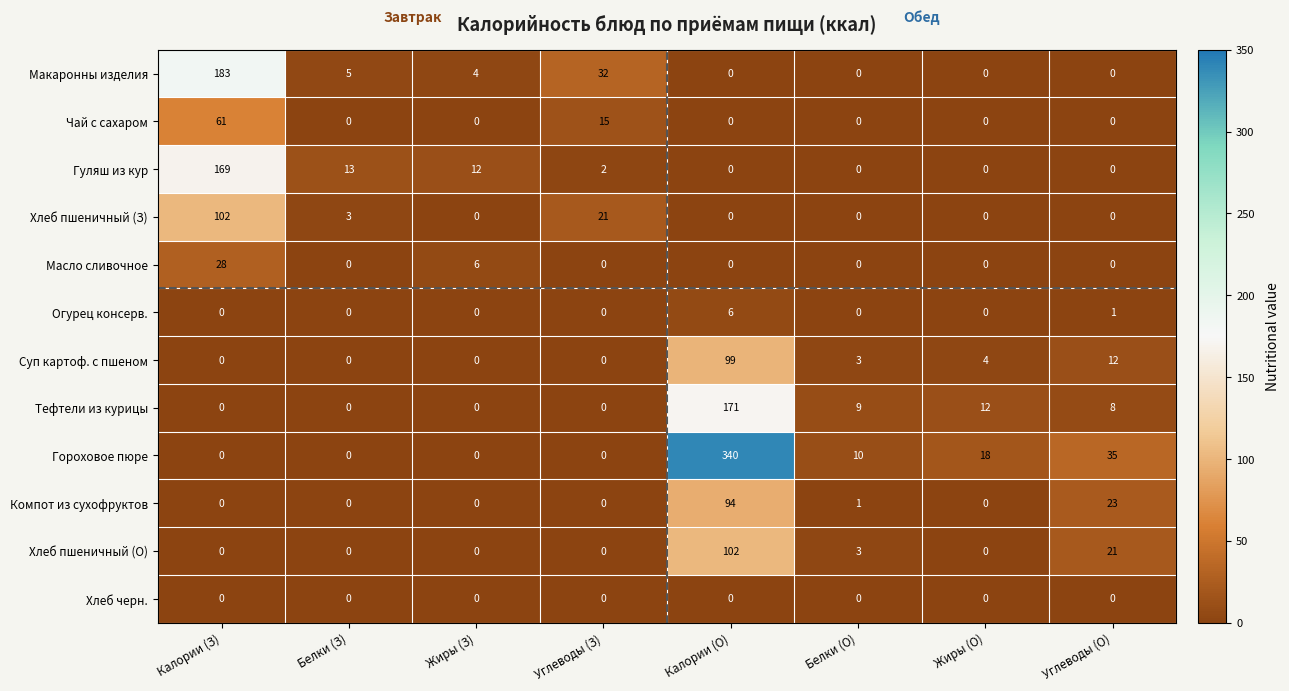

What is the difference between the second highest and second lowest values in the Хлеб пшеничный (О) series?

21